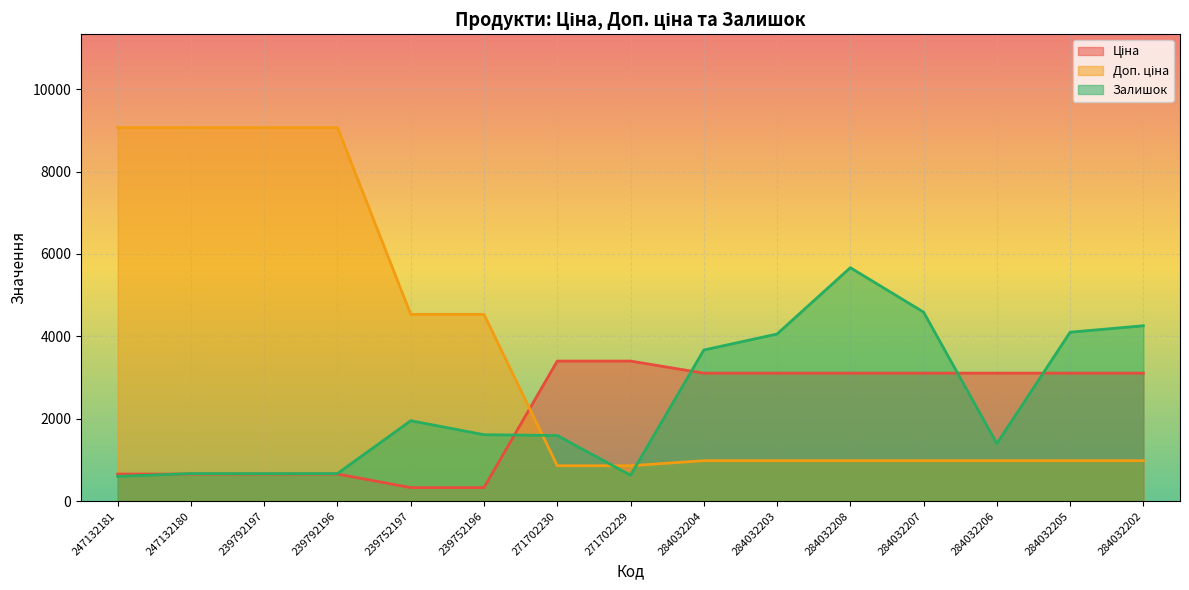

What is the sum of all Залишок values?

36132.0